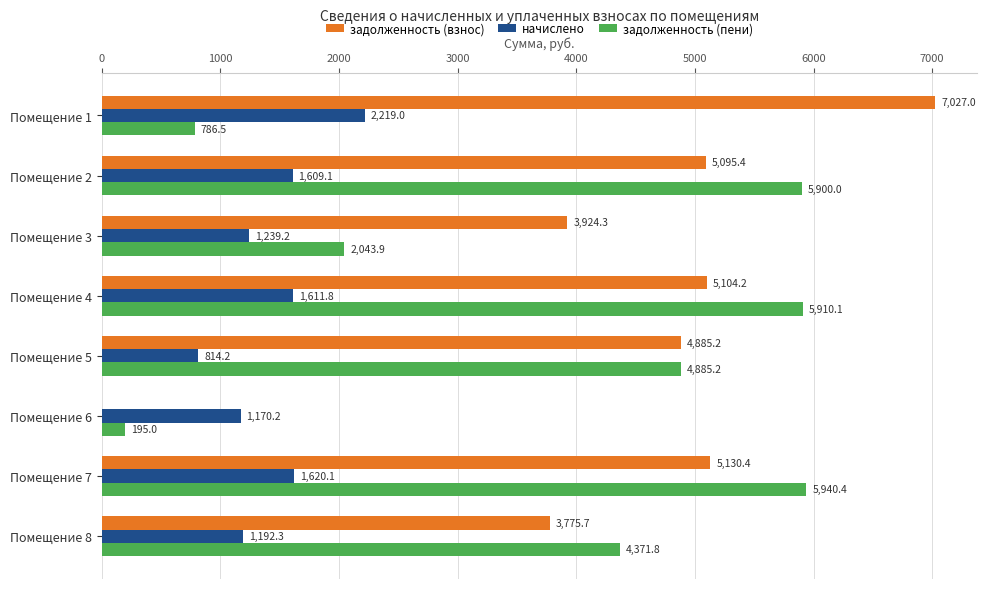

Is the value of задолженность (взнос) at Помещение 2 greater than the value of начислено at Помещение 2?

Yes